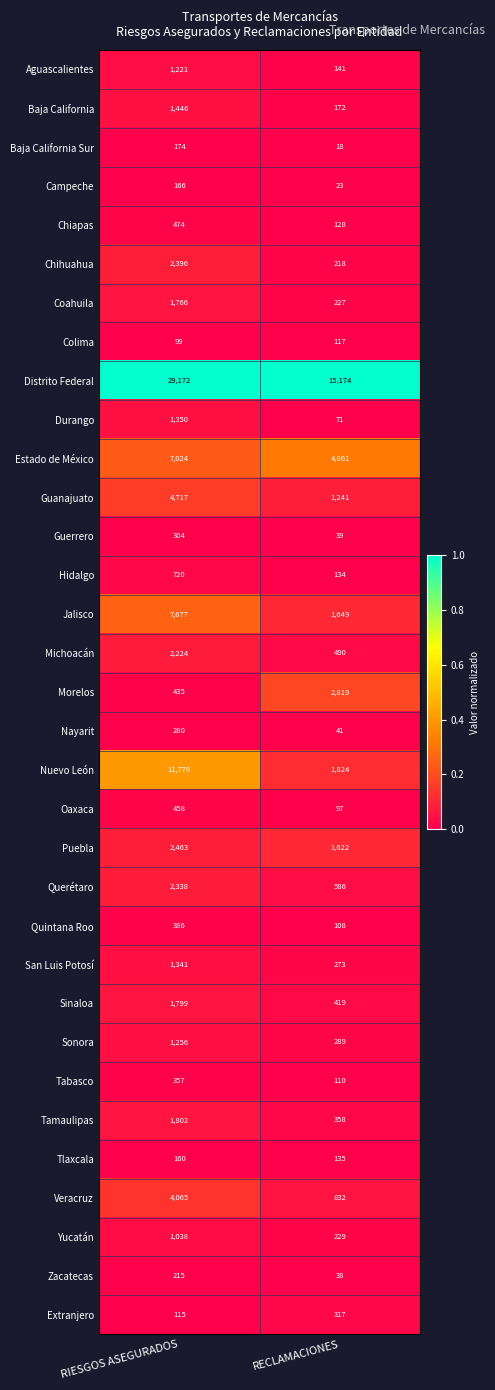

What is the spread (max minus min) of values at RIESGOS ASEGURADOS?

29073